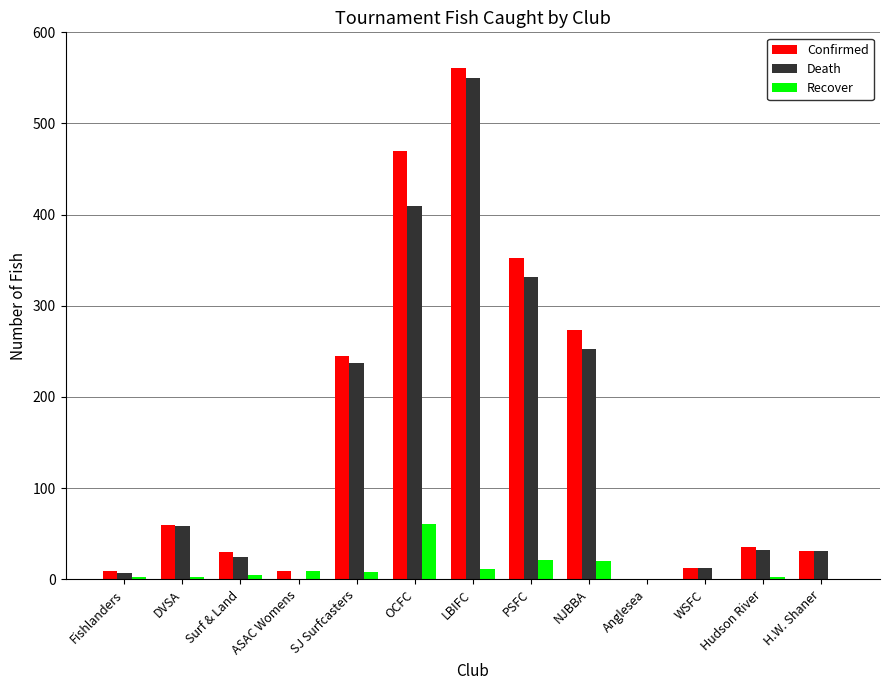

What is the maximum value for Recover?

61